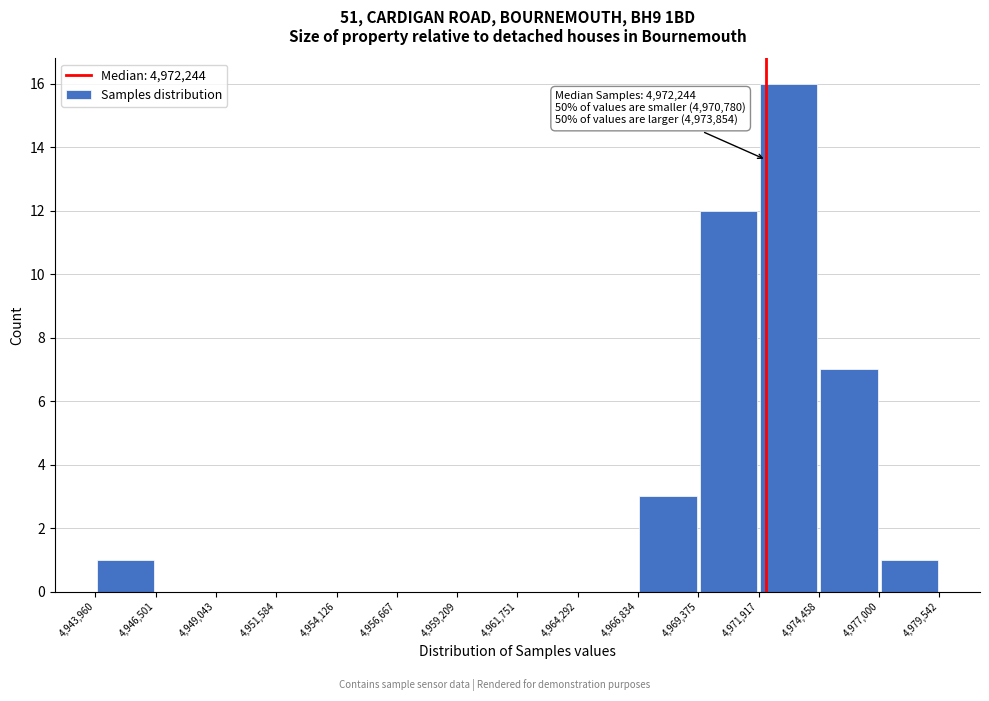

Which range on the x-axis has the tallest bar?

4,971,917 to 4,974,458